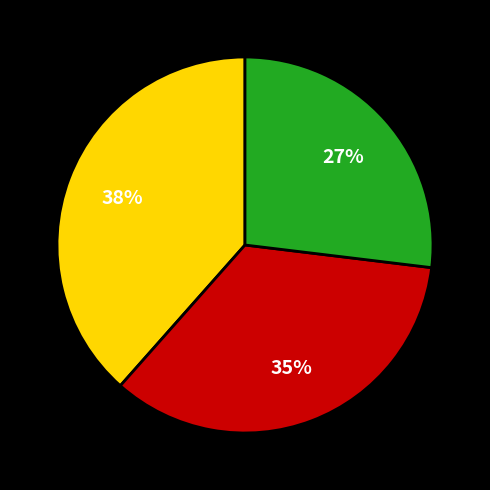

Does any single category account for the majority?

No